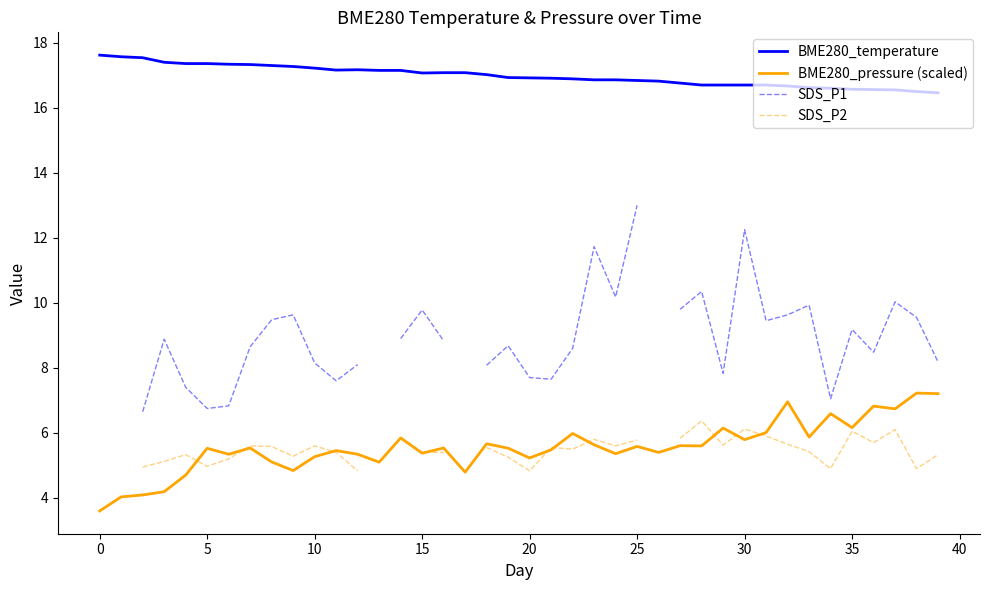

What is the difference between the highest and lowest values at 19?

11.7